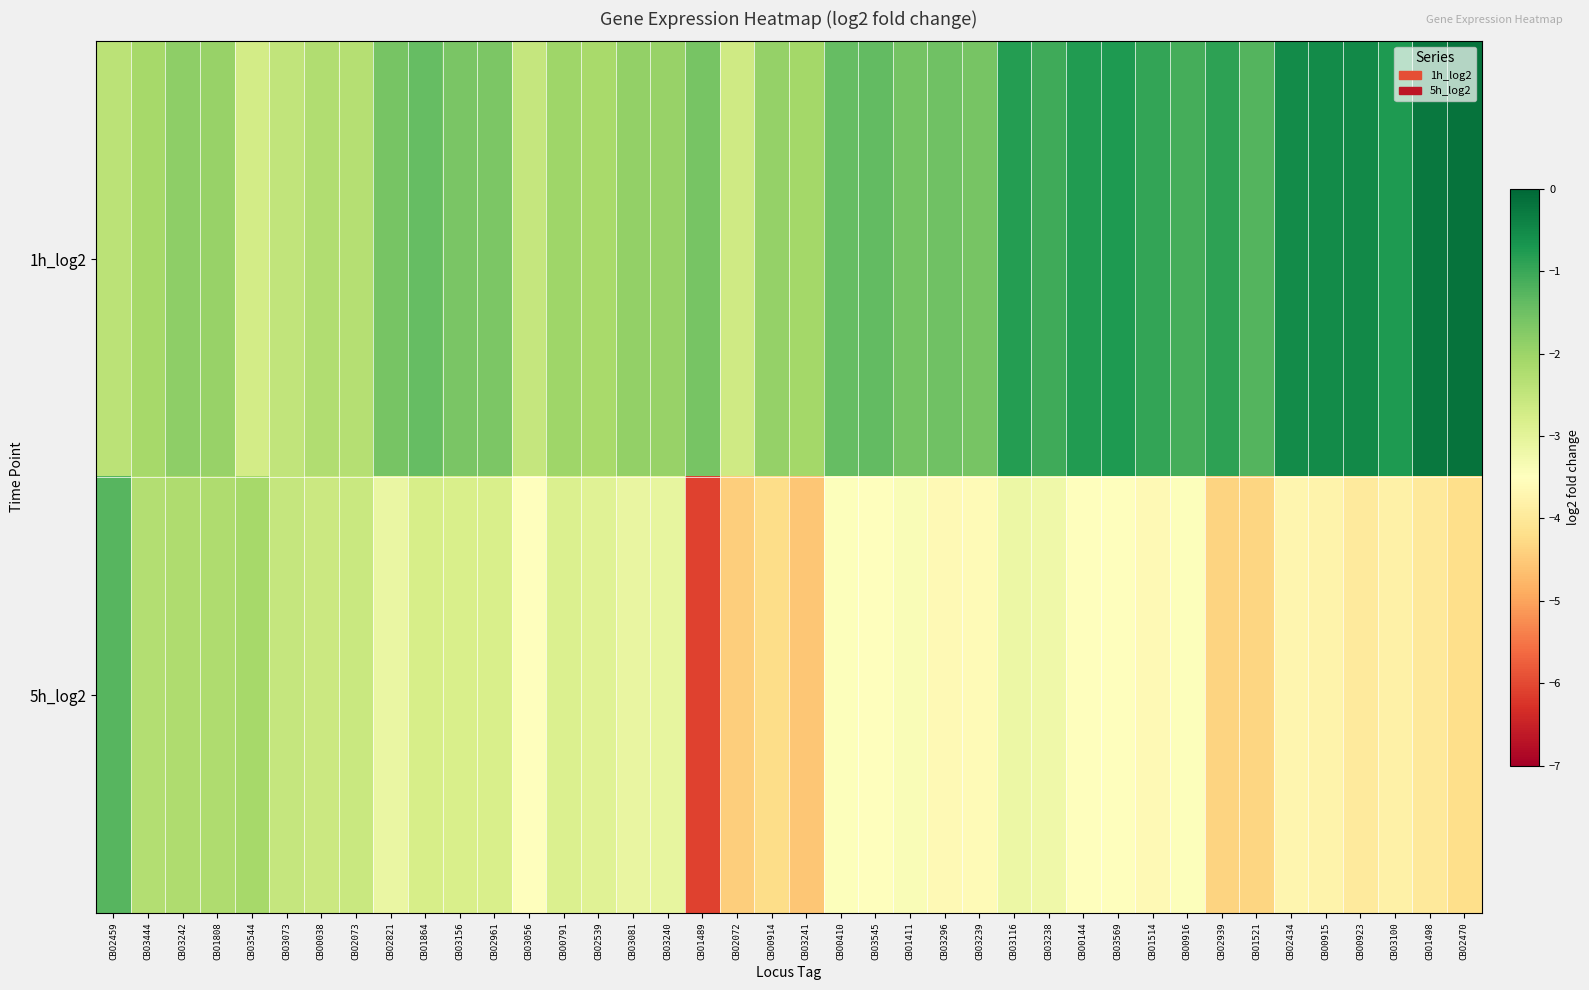

Rank the series at CBO2470 from highest to lowest value.

1h_log2, 5h_log2